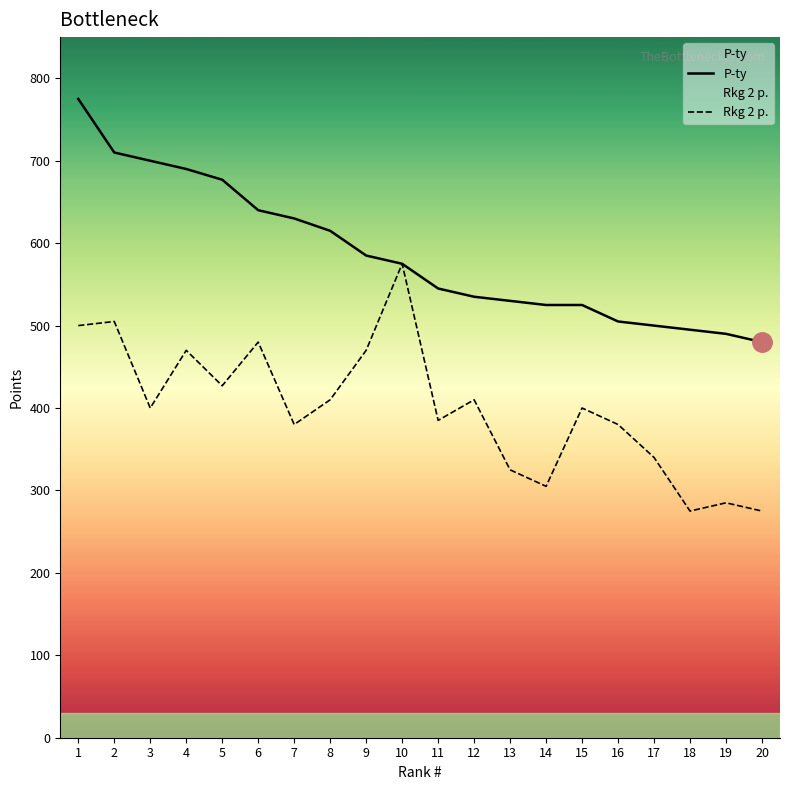

What is the value of the Rkg 2 p. point at the 11th from the left?

385